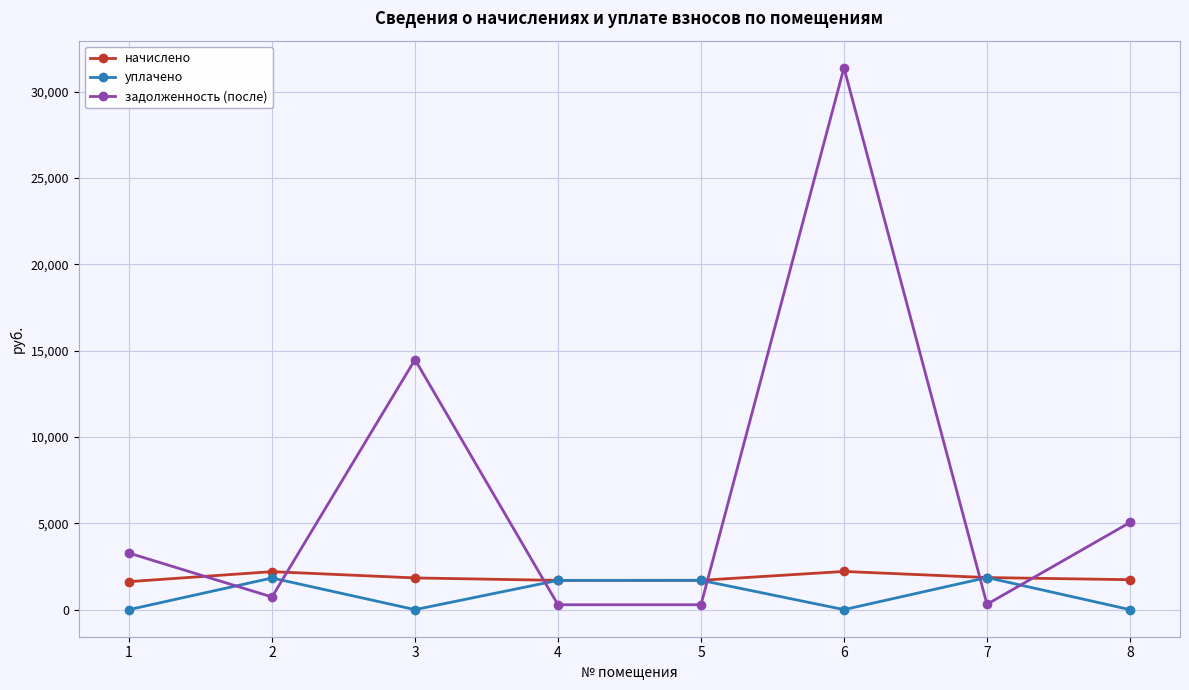

The уплачено series shows 0.0 at 3. True or false?

True